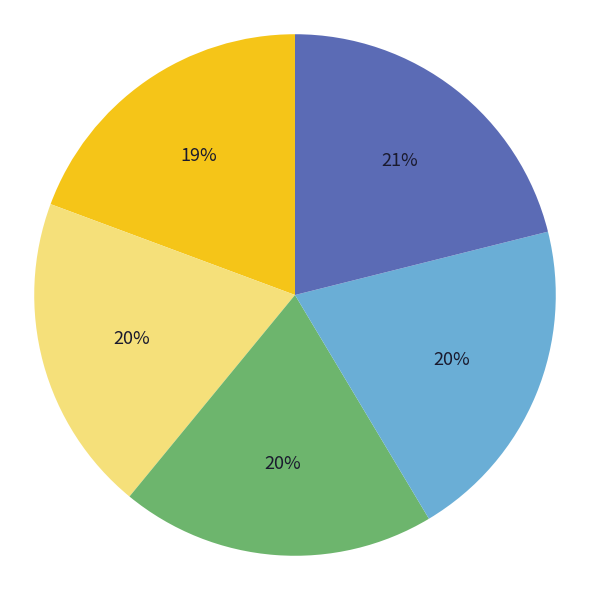

Is there a majority slice in this chart?

No